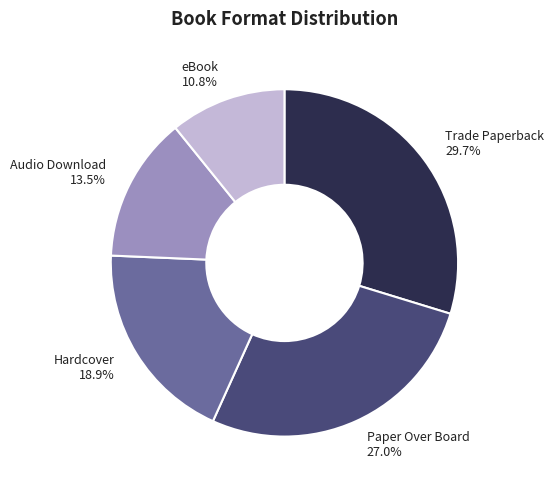

Is the sum of Paper Over Board and Trade Paperback greater than half?

Yes